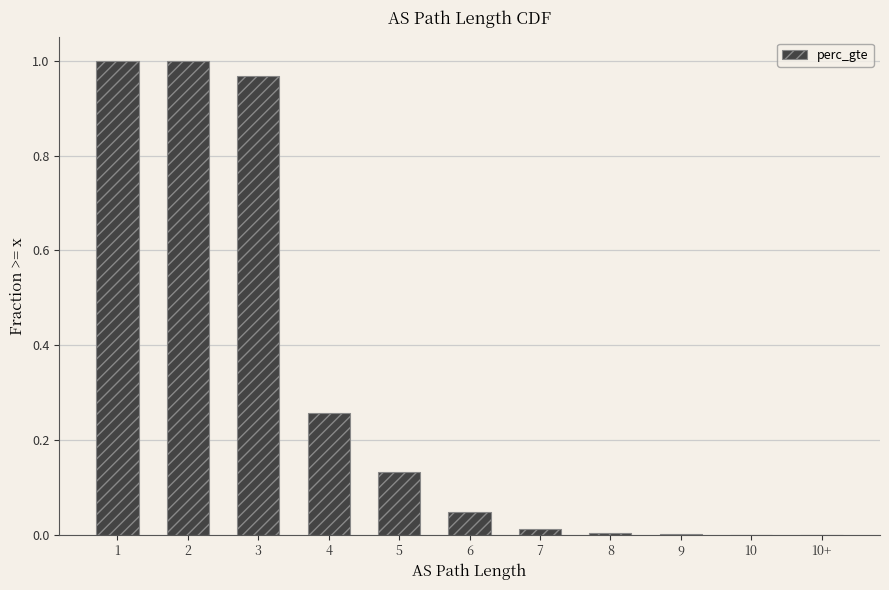

True or false: the data shows 0.0 at 10.

True